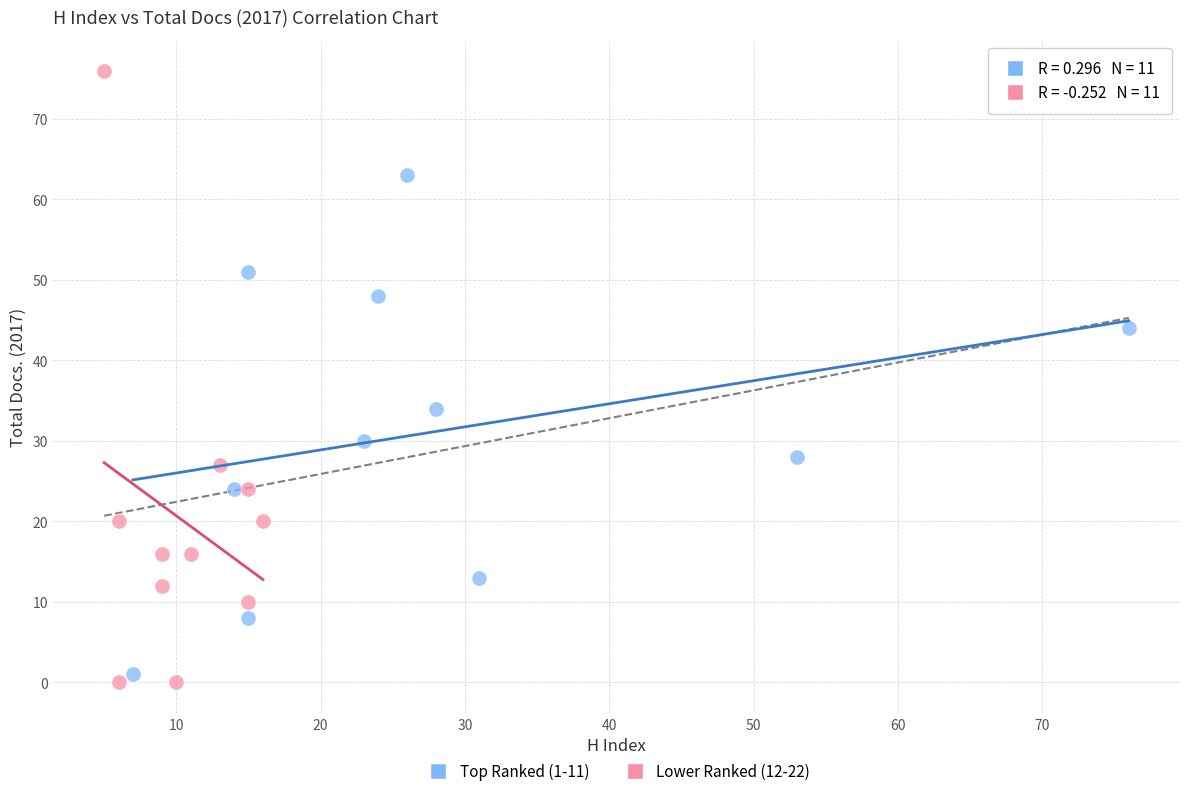

Which series reaches the maximum Y coordinate?

Lower Ranked (12-22)